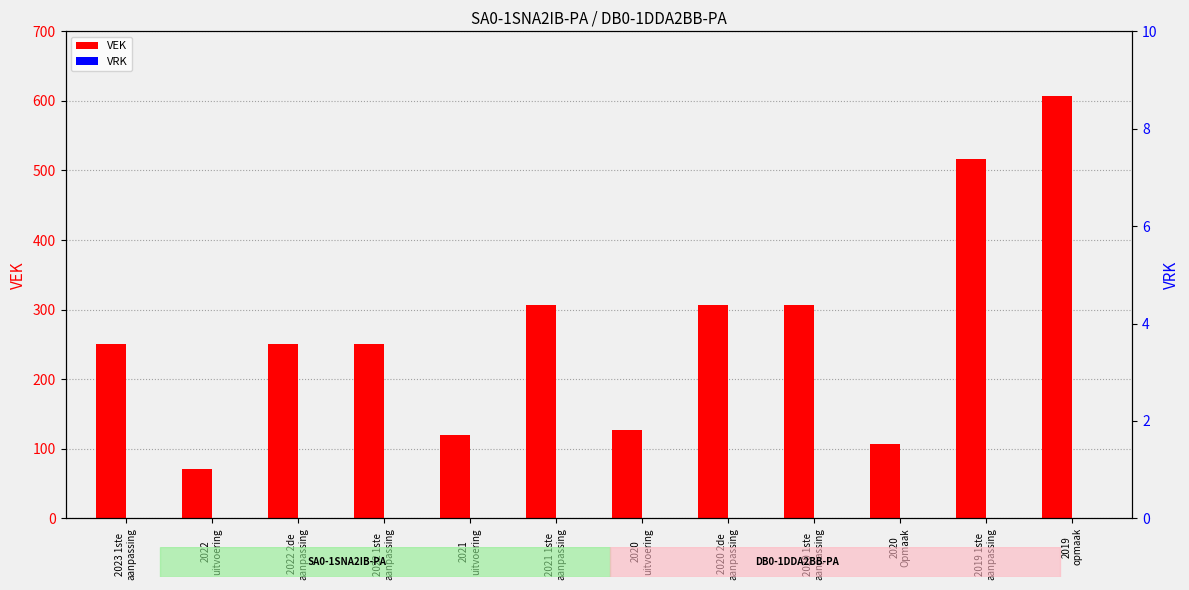

The value of VEK at 2021 1ste
aanpassing is 307. True or false?

True